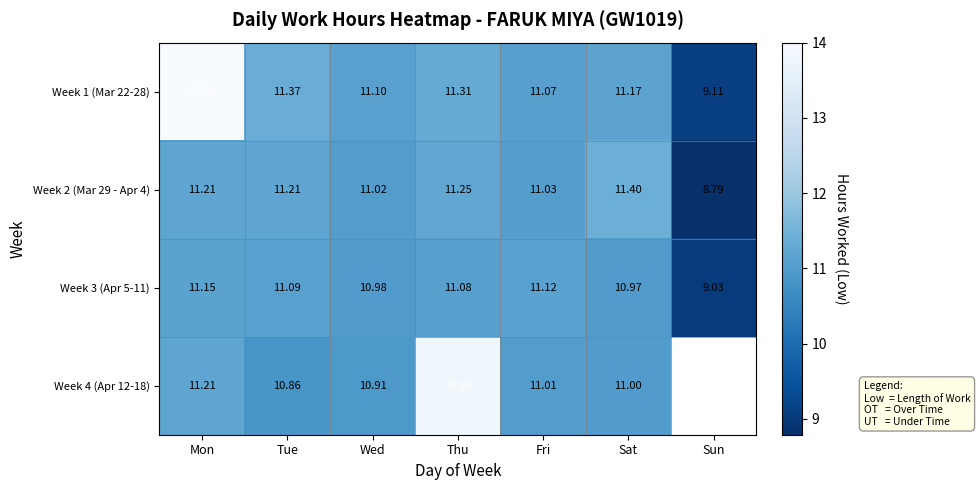

How many data points in Week 2 (Mar 29 - Apr 4) are above 11?

6